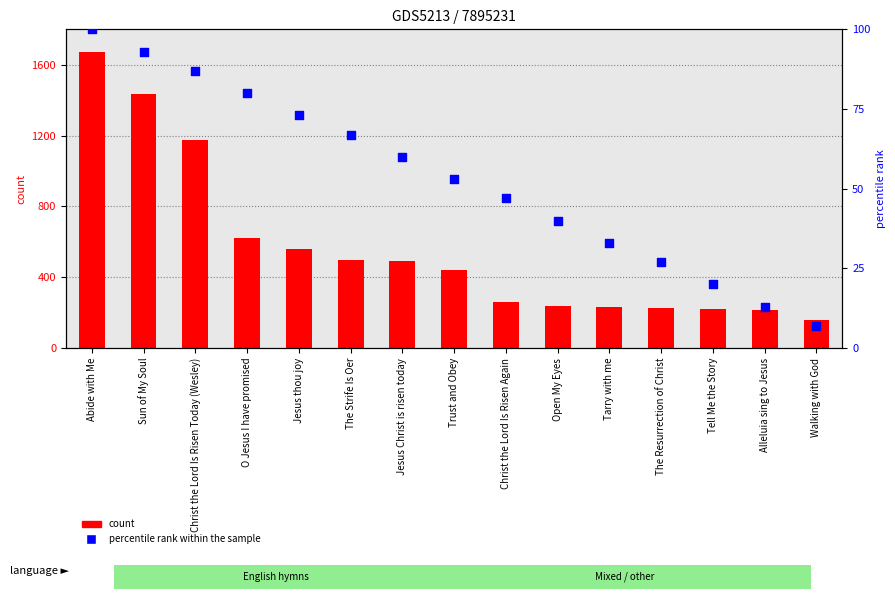

Which series contains the lowest Y value?

percentile rank within the sample